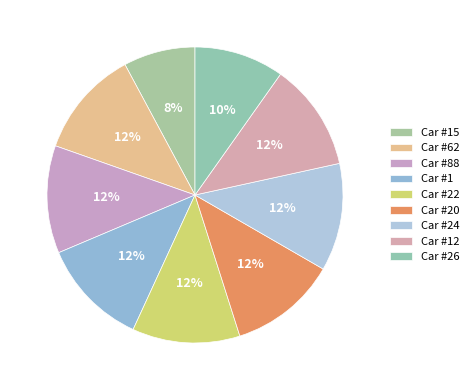

Rank the categories by value from lowest to highest.

15, 26, 62, 88, 1, 22, 20, 24, 12